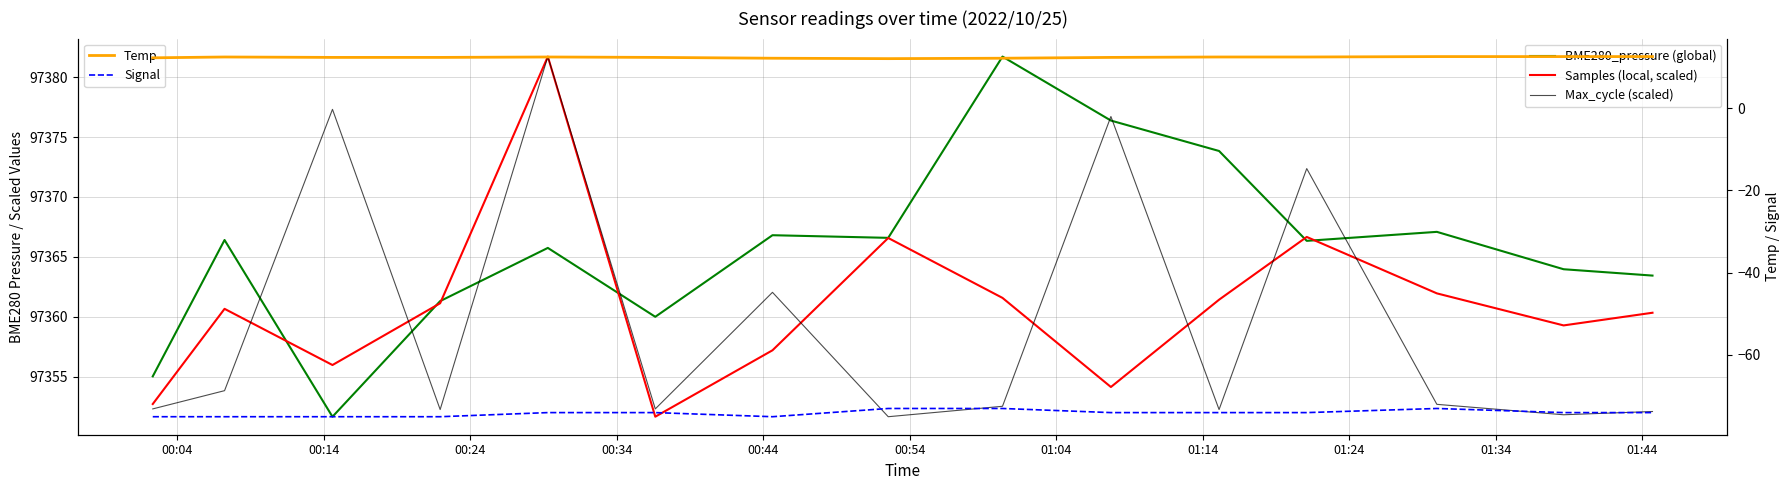

Count the Signal values in the range -75 to -74.

12